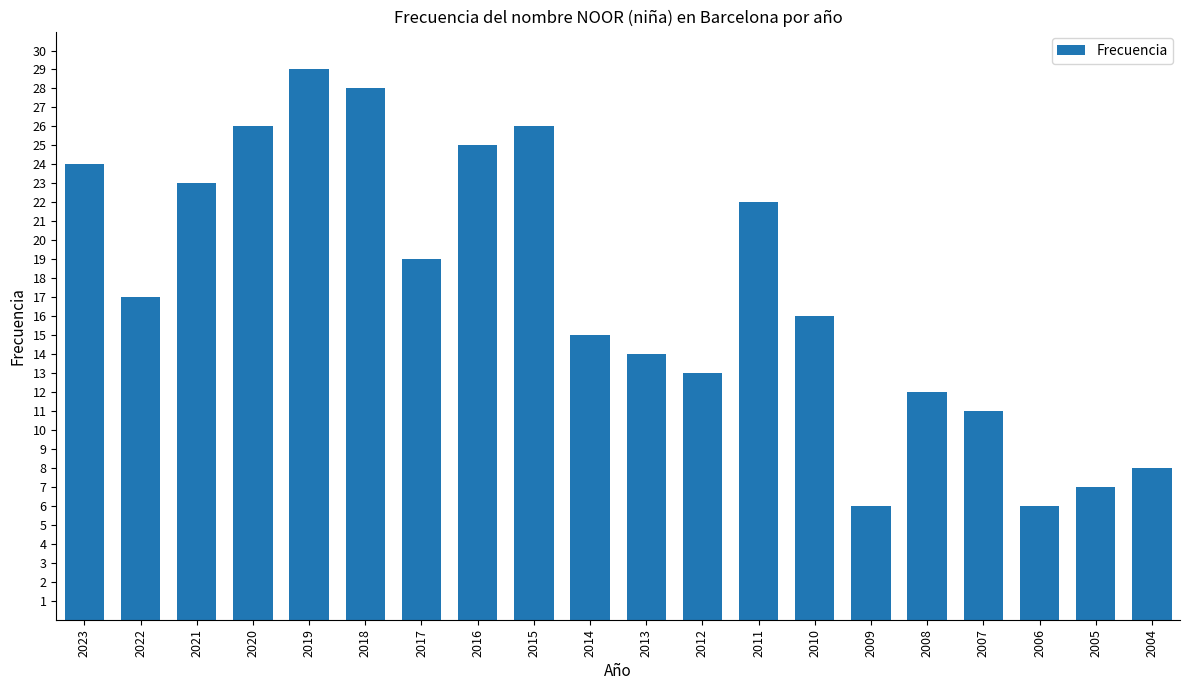

What is the greatest value displayed?

29